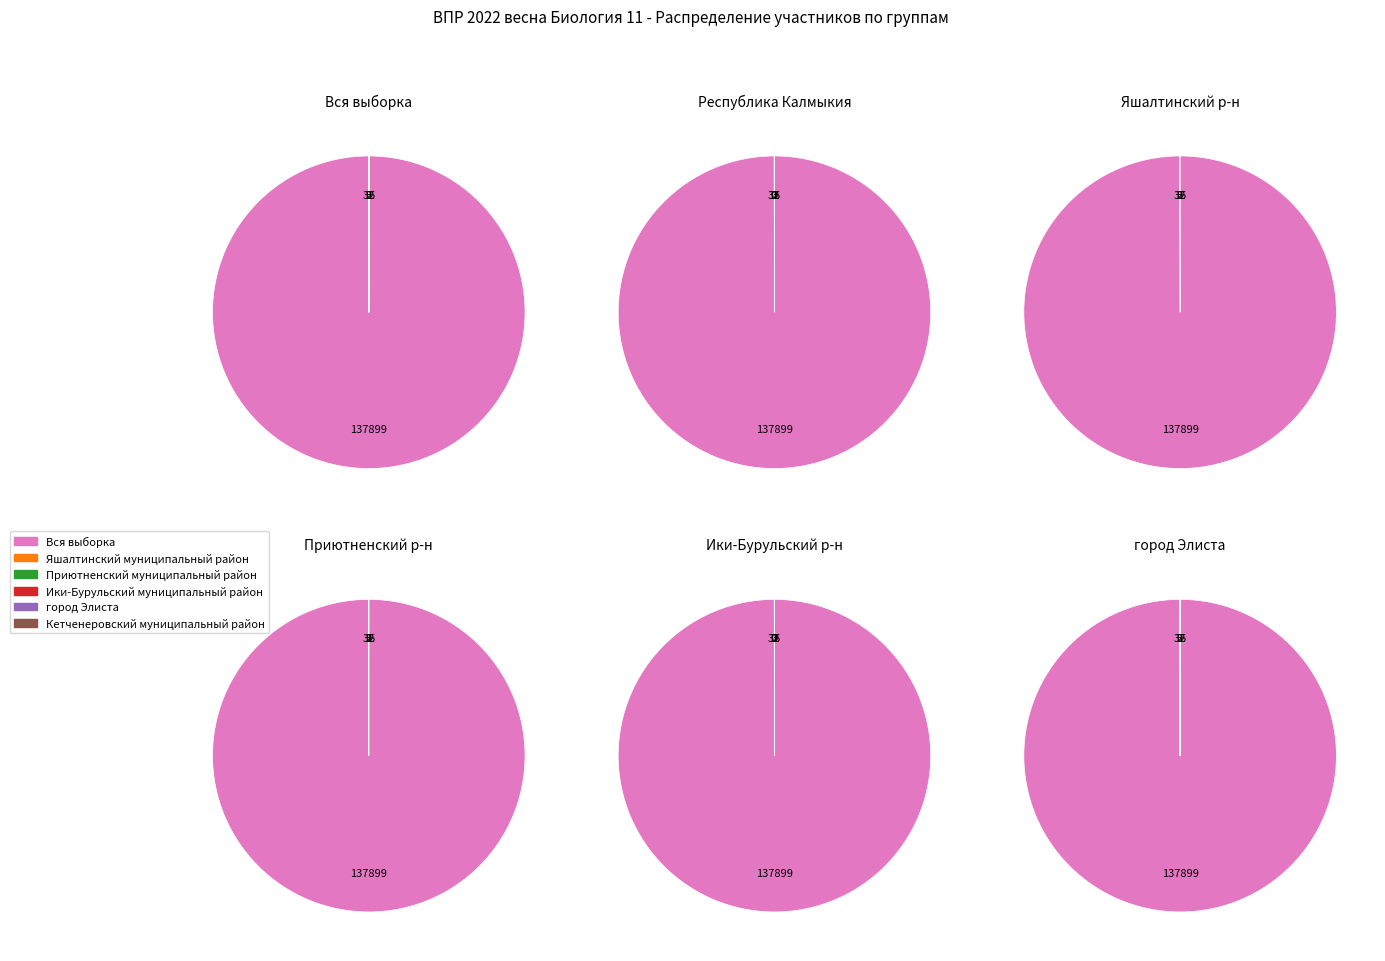

Which slice is the largest?

Вся выборка